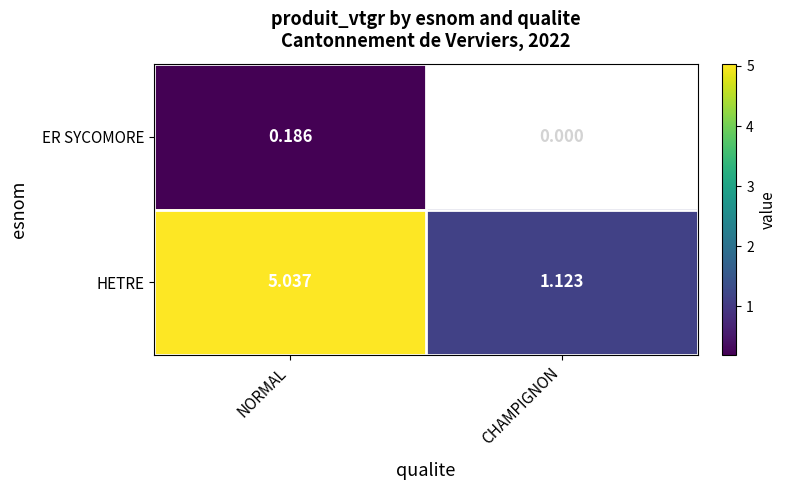

What is the total value across all series at NORMAL?

5.2